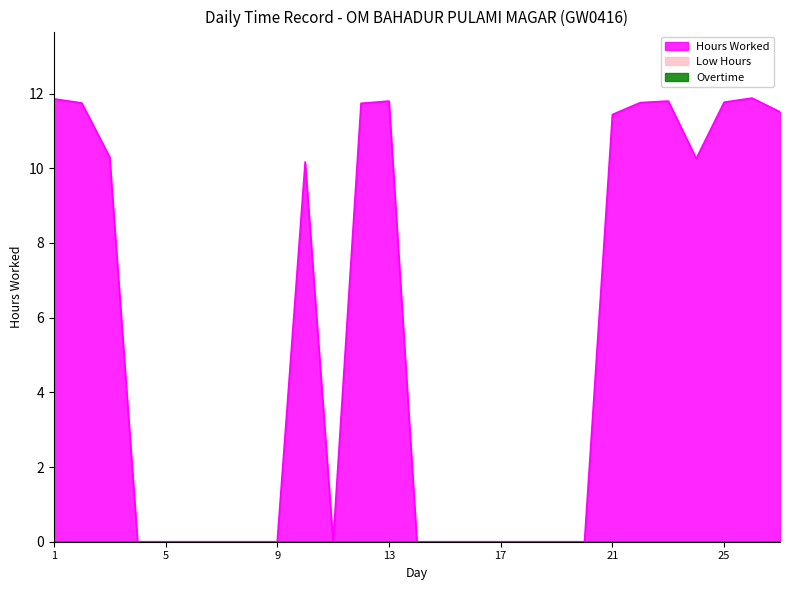

The value of Hours Worked at 23 is 11.8. True or false?

True